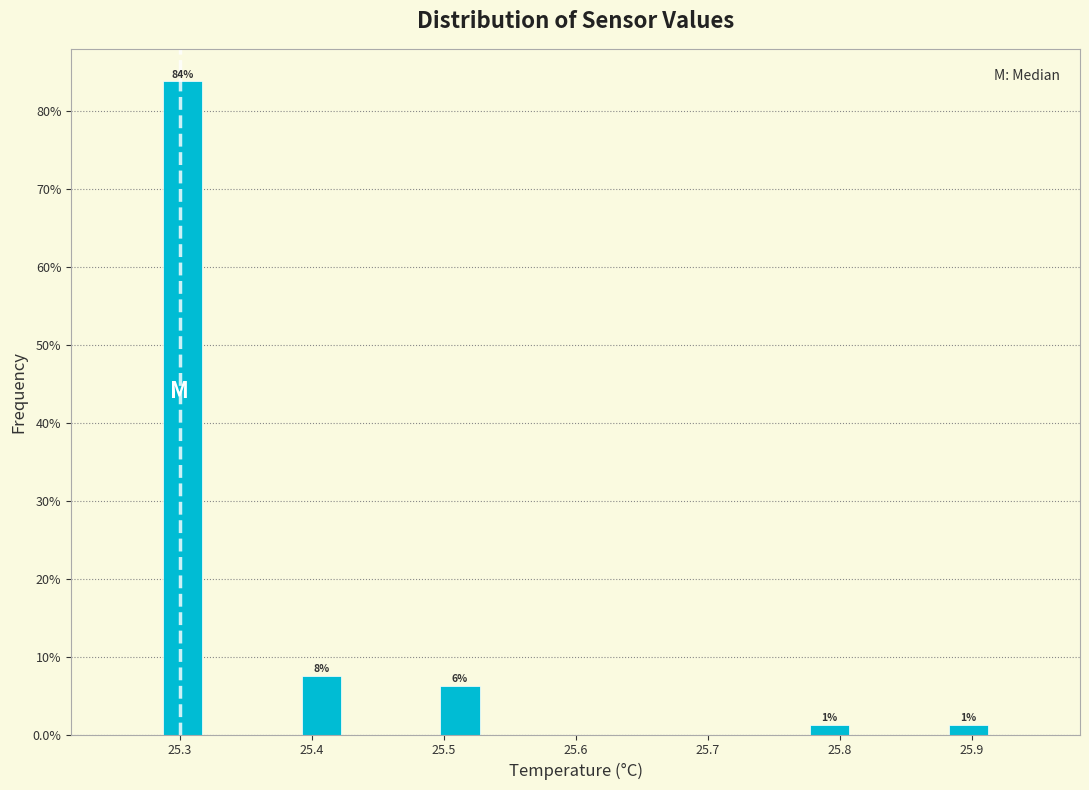

Around what value on the x-axis is the tallest bar? Give the approximate position of its centre, as read against the axis.

25.30